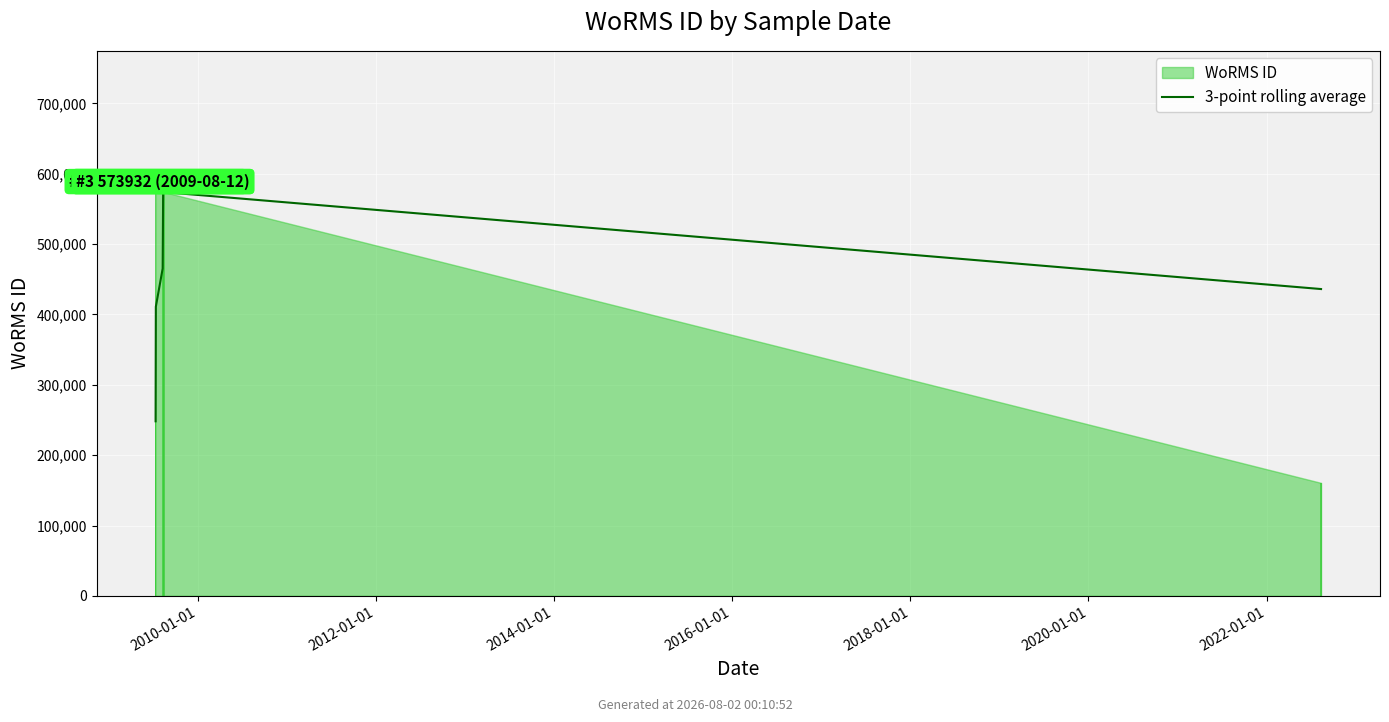

What is the change in value from 2008-01-01 to 2020-01-01?

+188006.3